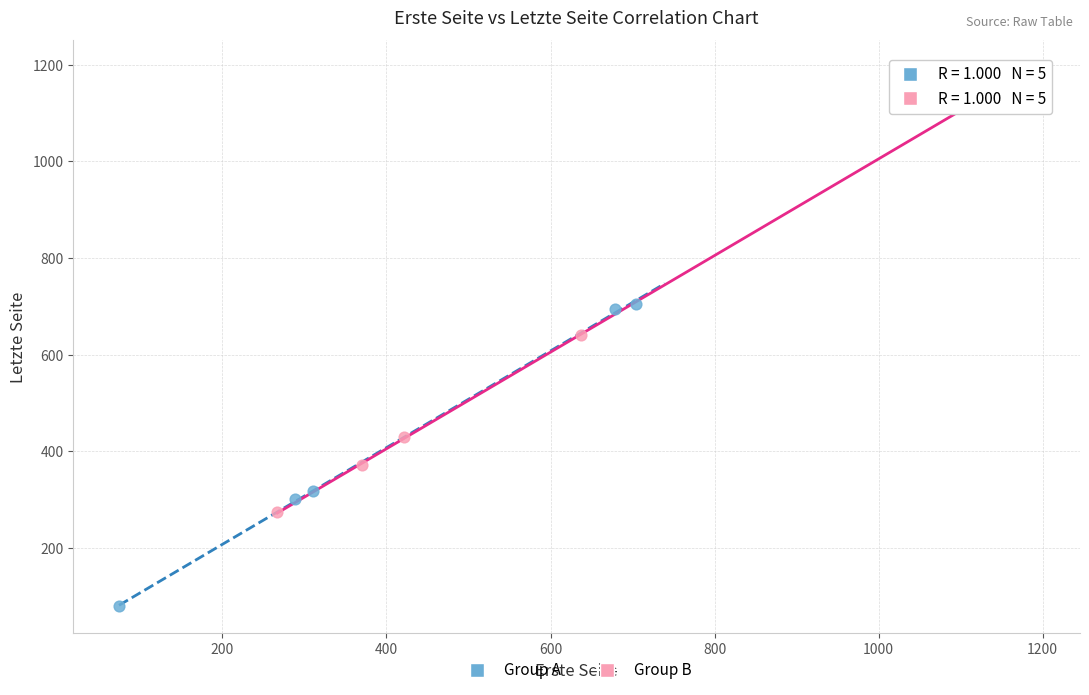

Which series reaches the maximum Y coordinate?

Group B